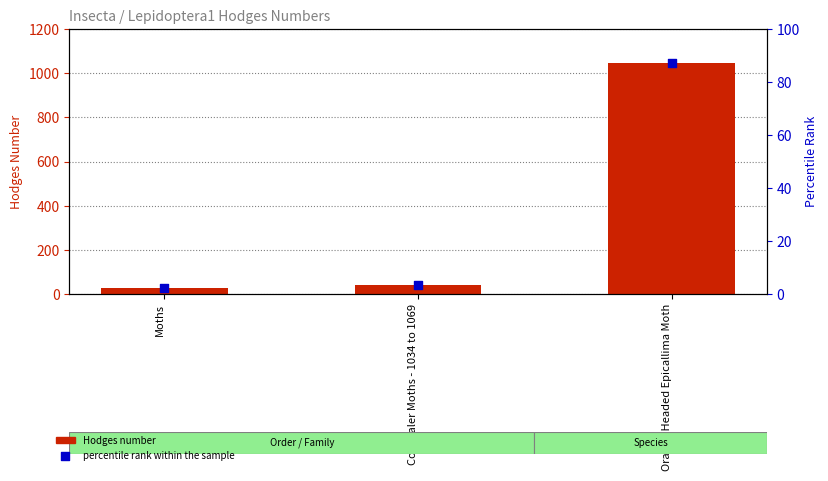

Which series has the largest total across all categories?

Hodges number